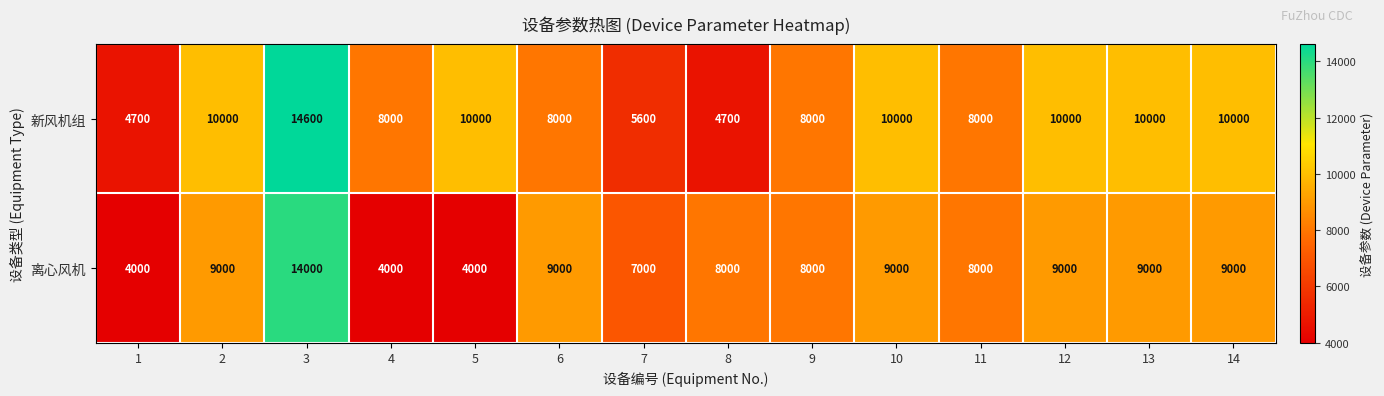

Which series has the largest total across all categories?

新风机组